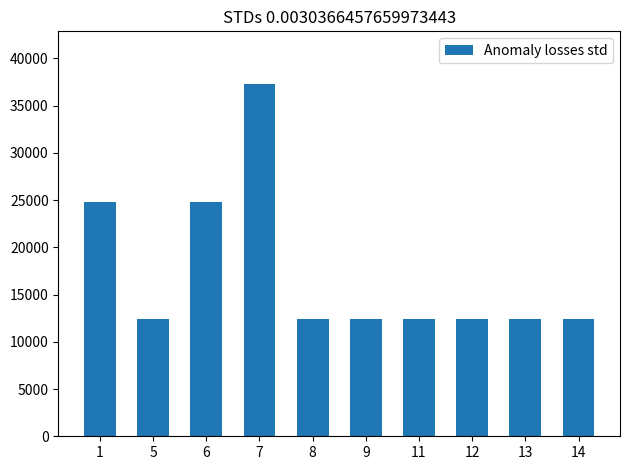

What is the change in value from 1 to 12?

-12427